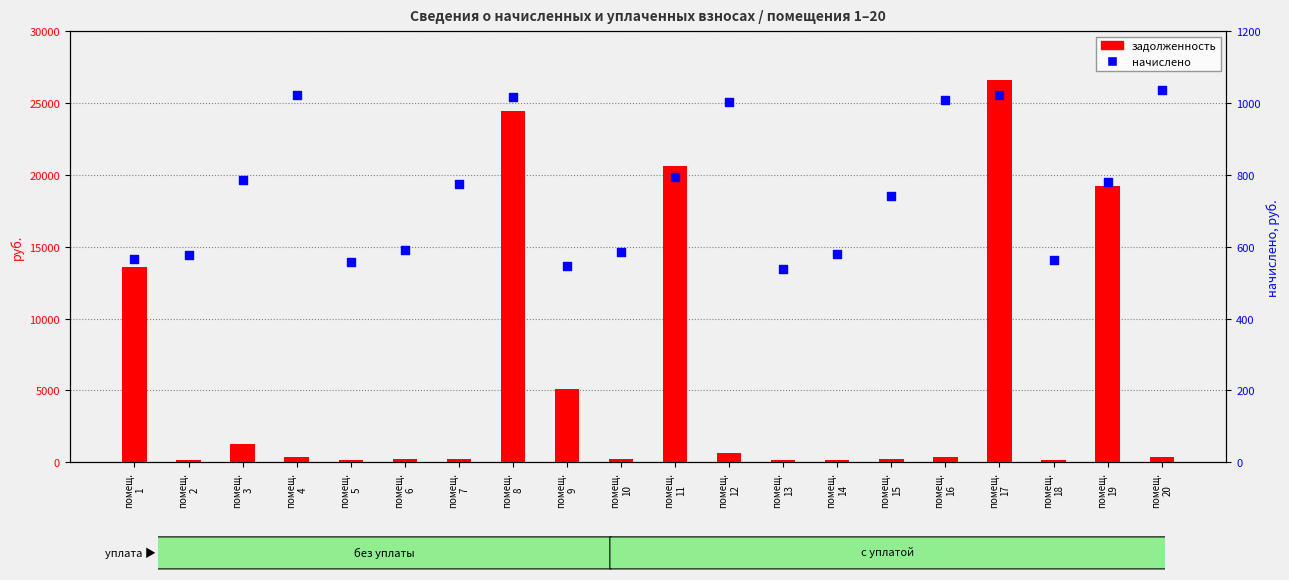

Which series contains the highest Y value?

задолженность (начало)